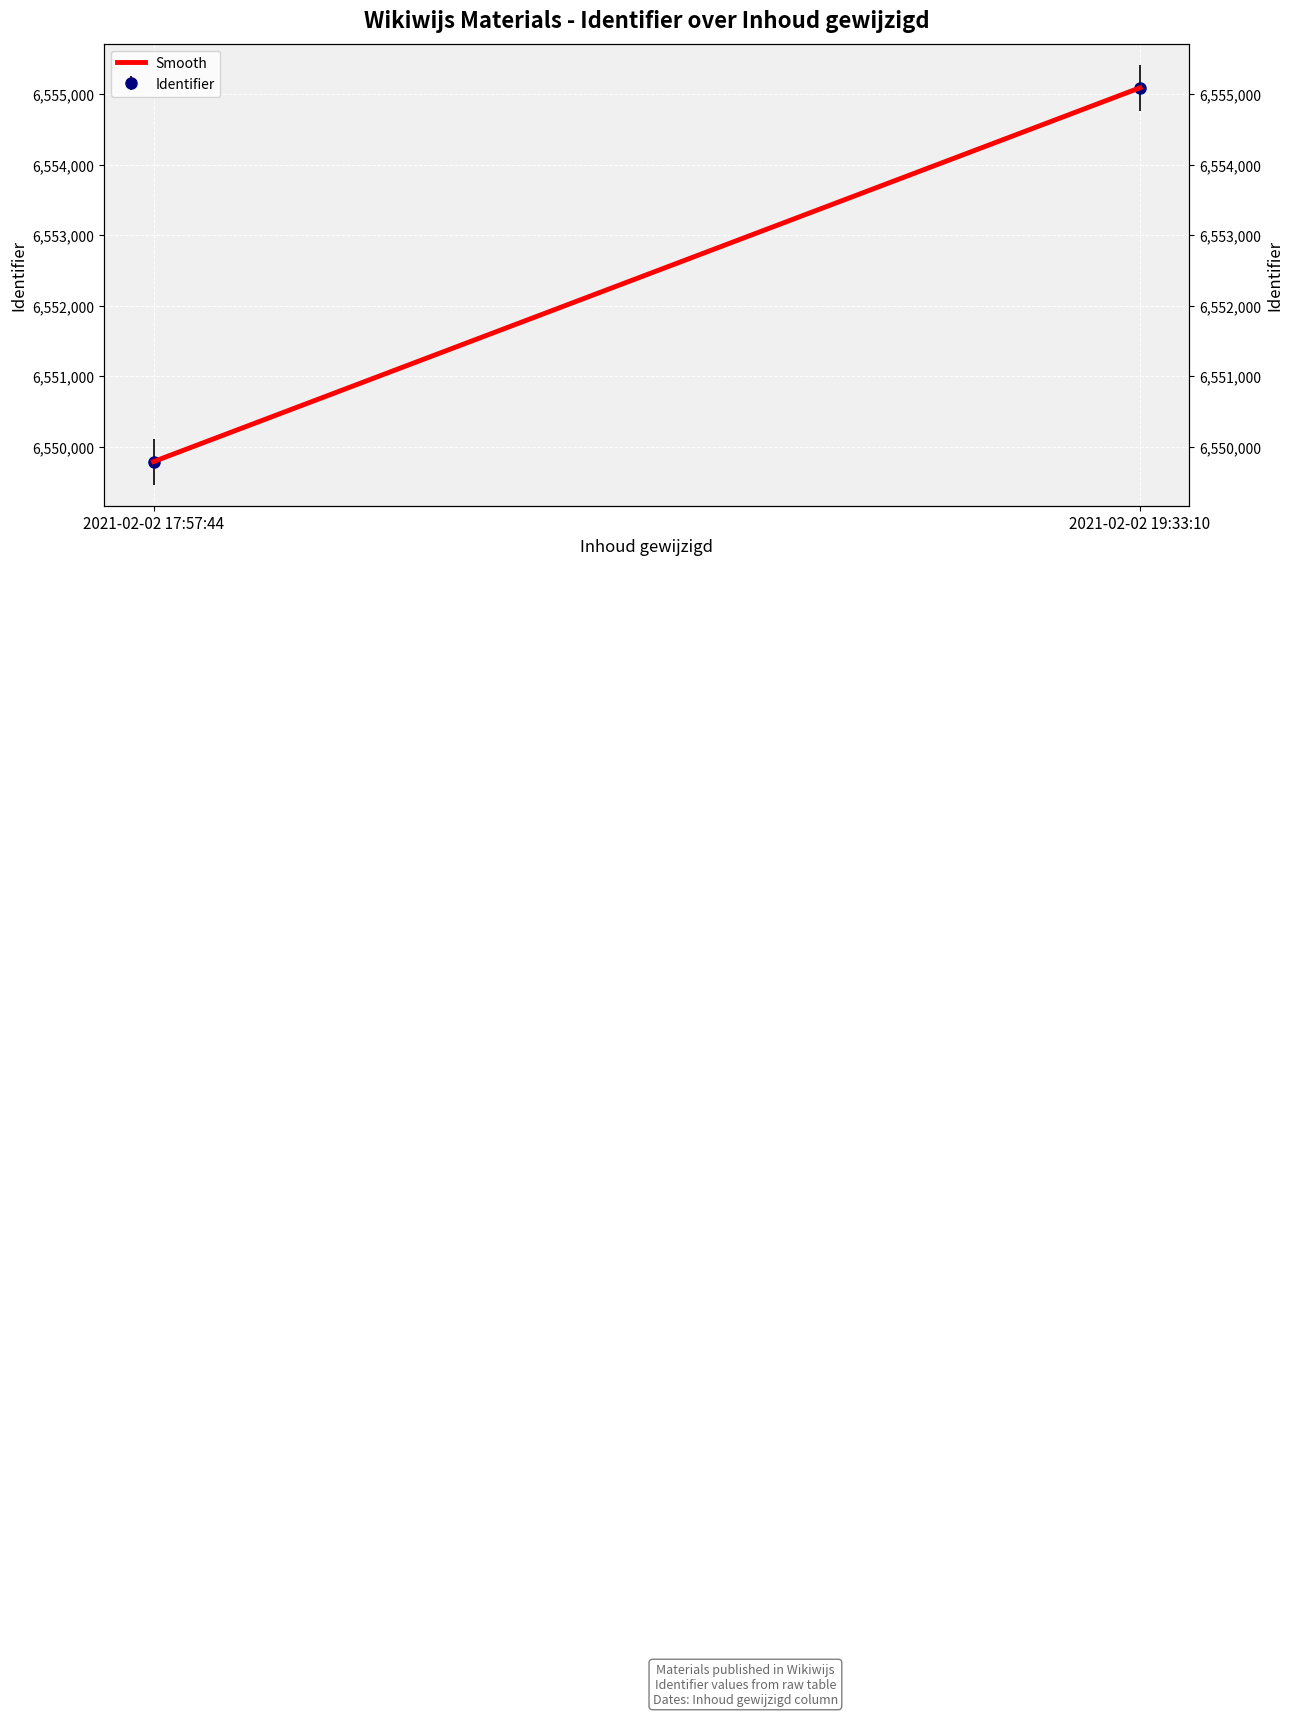

List the labels in order of value, smallest first.

2021-02-02 17:57:44, 2021-02-02 19:33:10